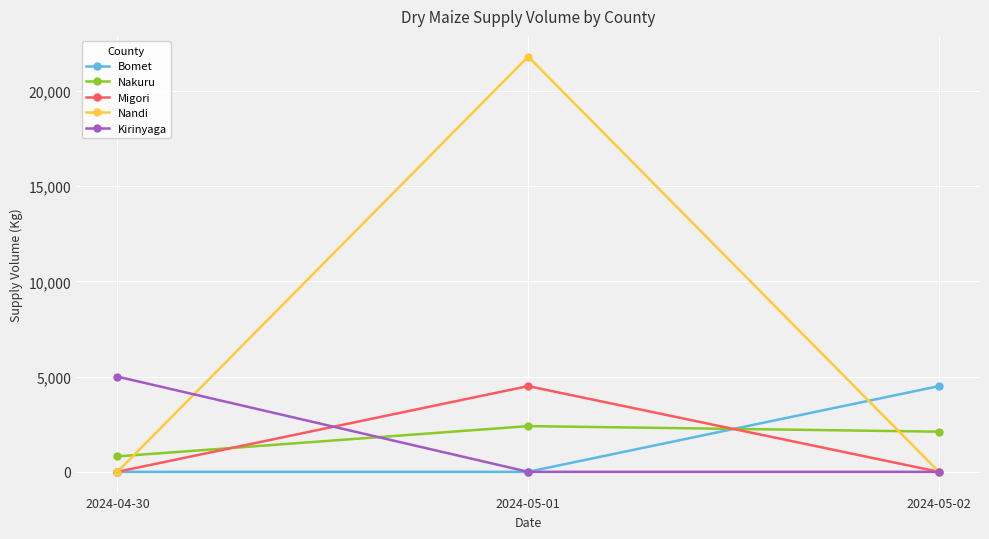

Reading left to right, list all the values displayed in this chart.

Bomet: 2024-04-30=0	2024-05-01=0	2024-05-02=4500
Nakuru: 2024-04-30=810	2024-05-01=2400	2024-05-02=2108
Migori: 2024-04-30=0	2024-05-01=4500	2024-05-02=0
Nandi: 2024-04-30=0	2024-05-01=21800	2024-05-02=0
Kirinyaga: 2024-04-30=5000	2024-05-01=0	2024-05-02=0